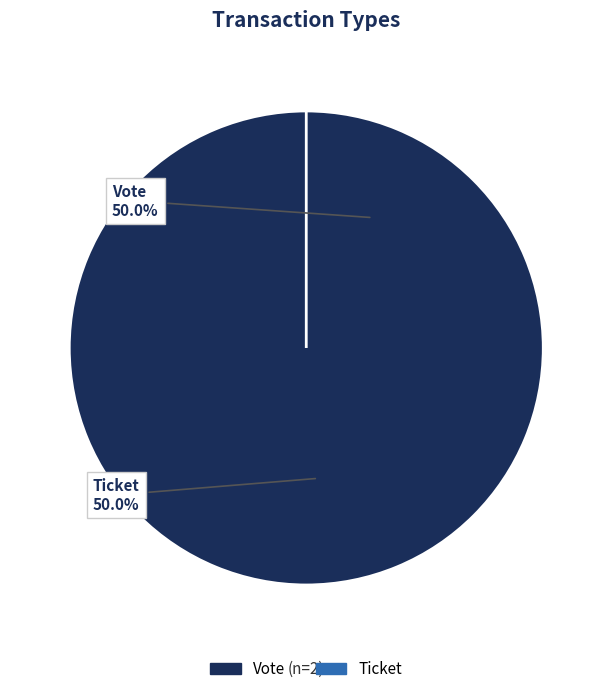

To the nearest percent, what is the difference between the largest and smallest slice percentages?

100%